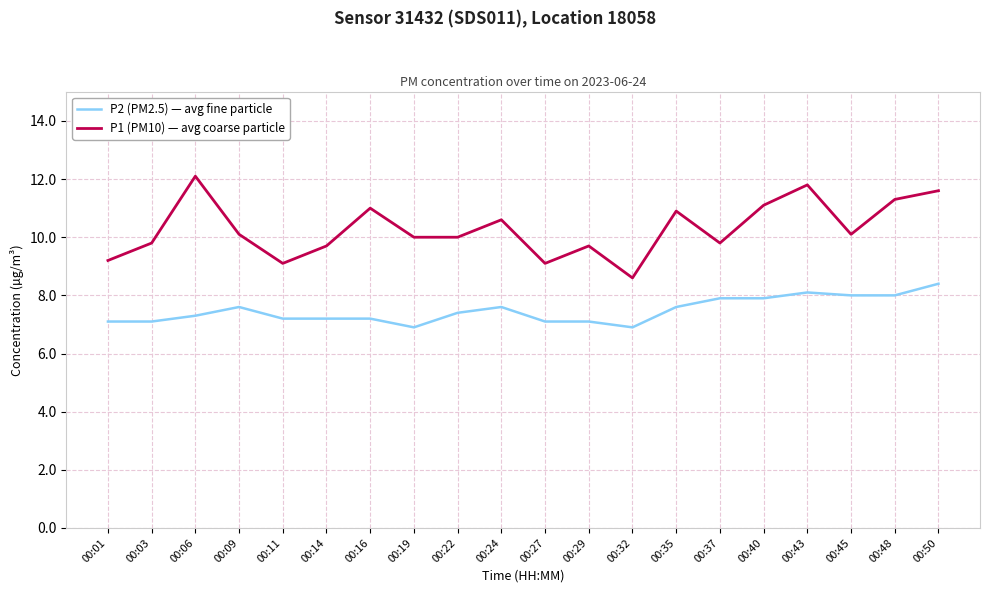

Which series has the largest total across all categories?

P1 (PM10) — avg coarse particle